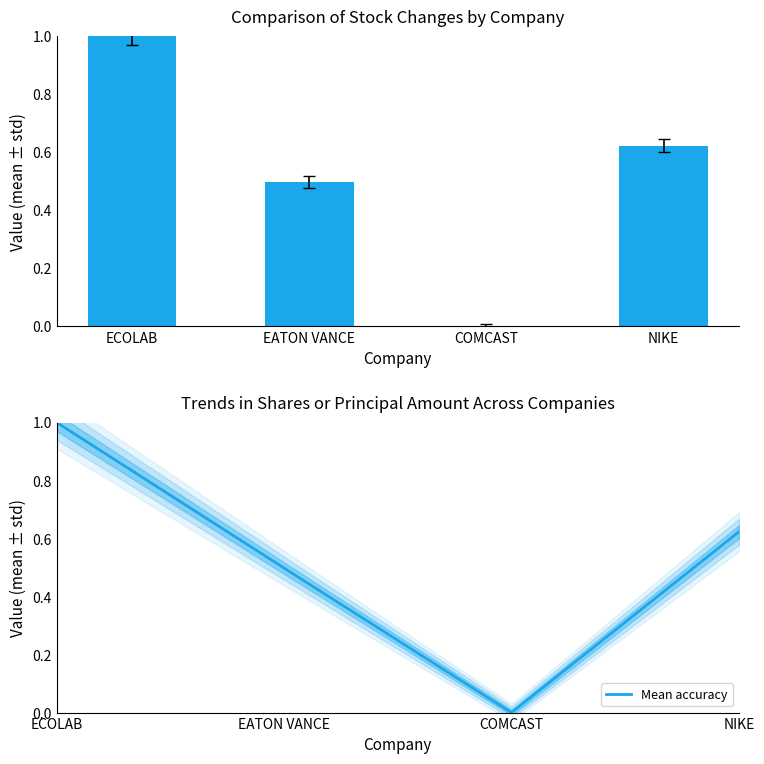

How many distinct data groups are displayed?

1